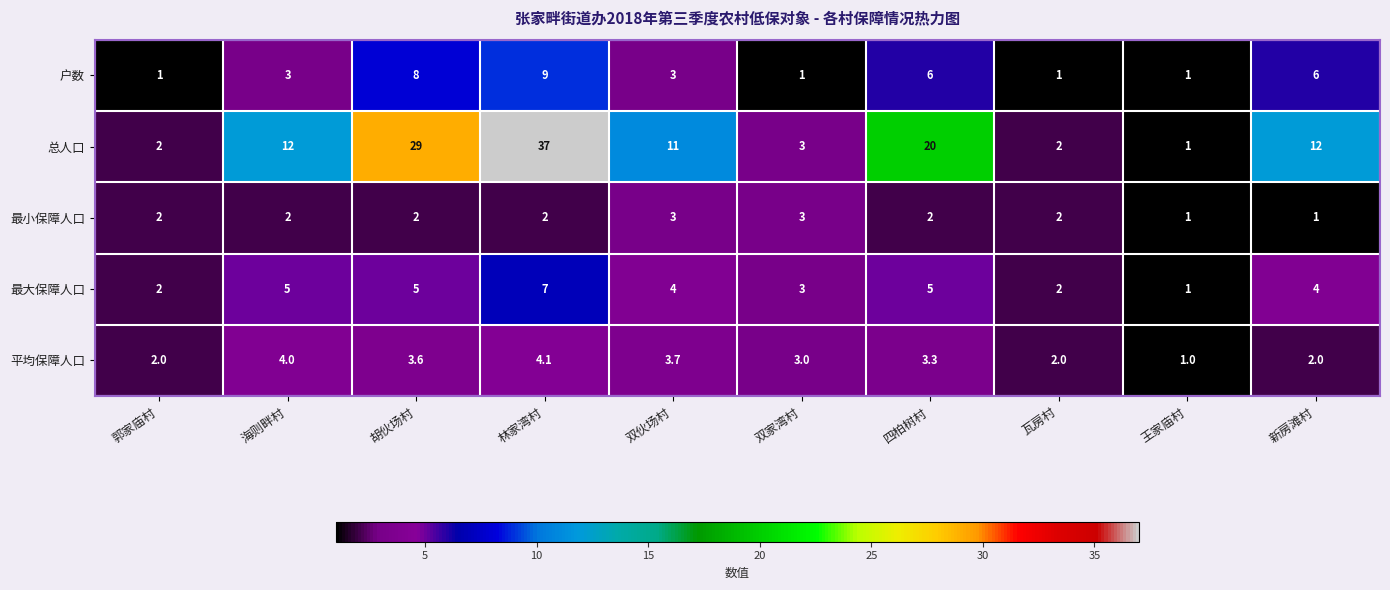

What is the difference between the highest and lowest values at 瓦房村?

1.0